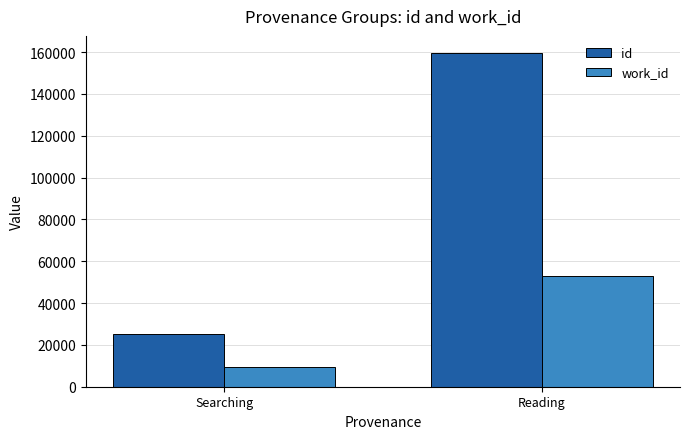

At how many categories does at least one series exceed 63652?

1